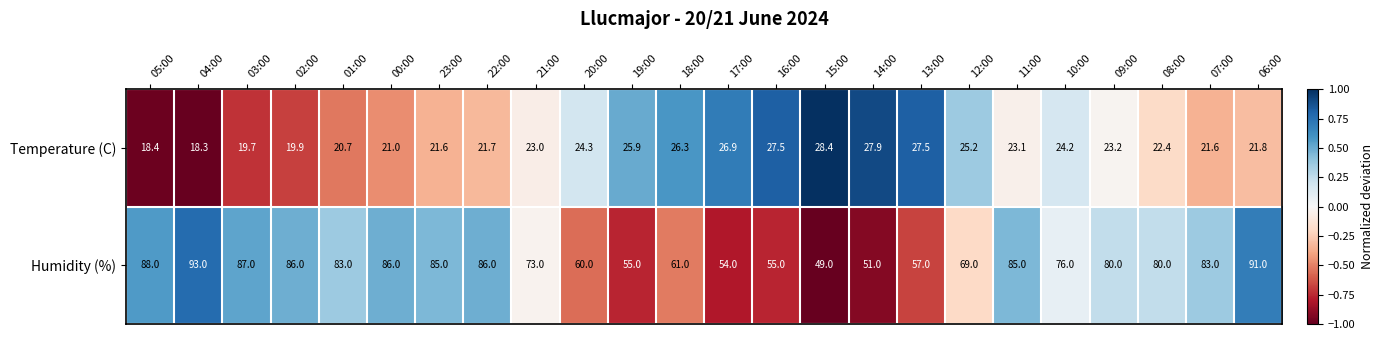

Count the number of categories in the chart.

24